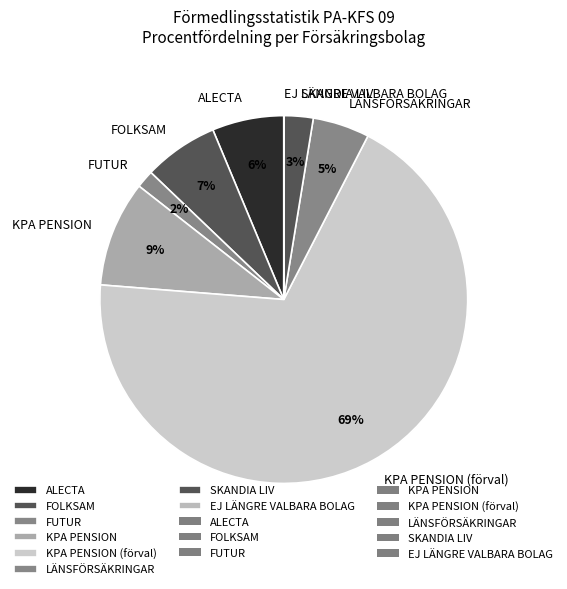

Combined, do FOLKSAM and SKANDIA LIV account for over 50%?

No